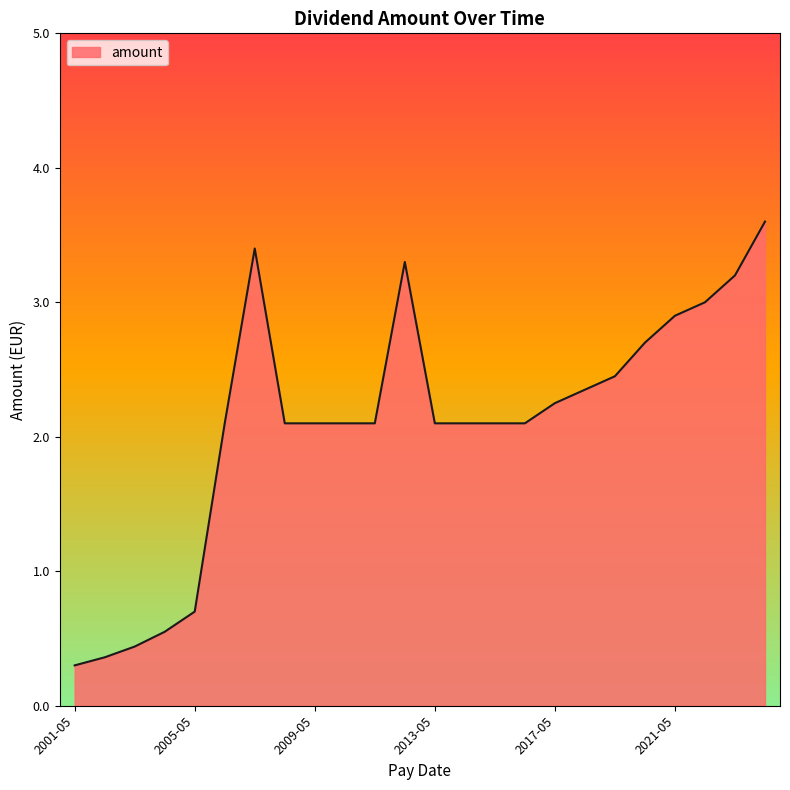

What is the difference between the maximum and minimum values?

3.3